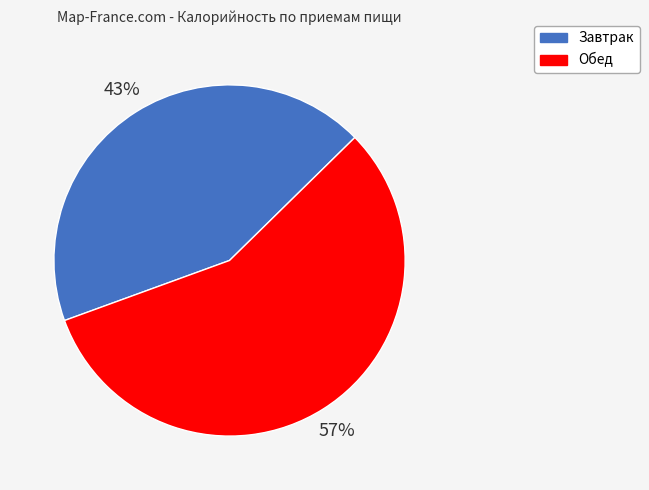

To the nearest percent, what is the difference between the Обед and Завтрак slice percentages?

14%